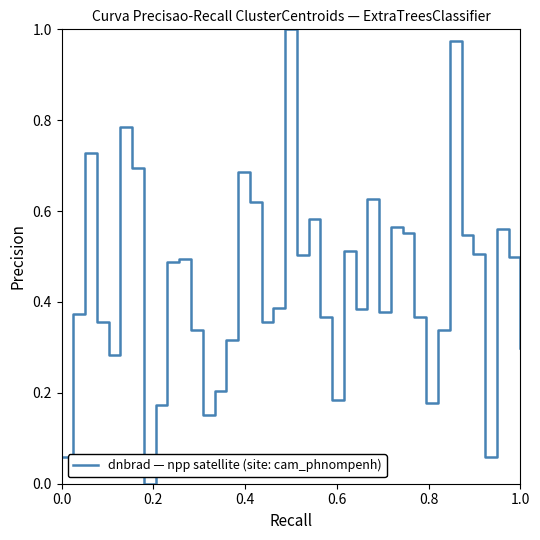

How many lines are shown in the chart?

1